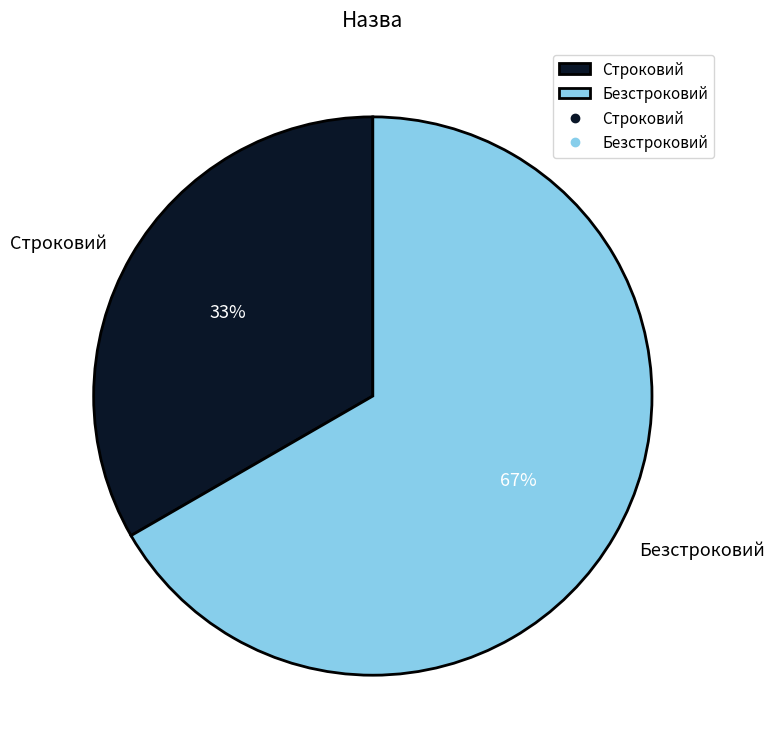

Is there any slice that represents more than half of the pie?

Yes